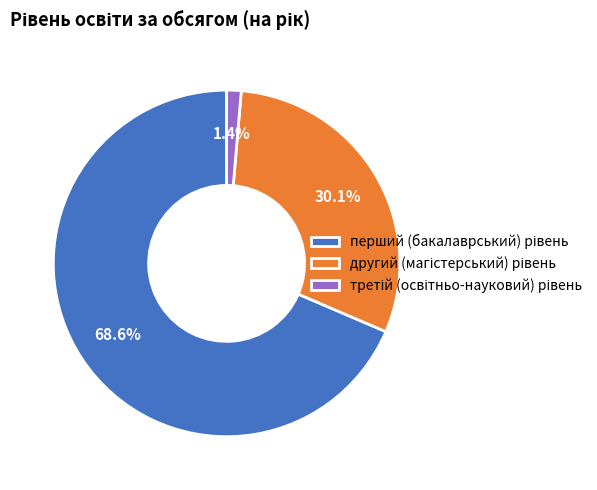

Does any single category account for the majority?

Yes